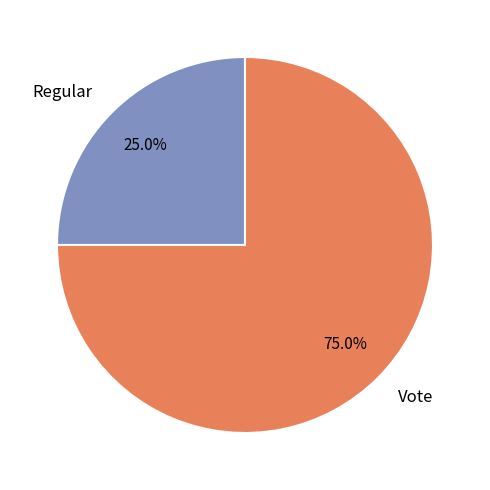

Approximately how many times larger is the value at Vote compared to Regular?

3.0